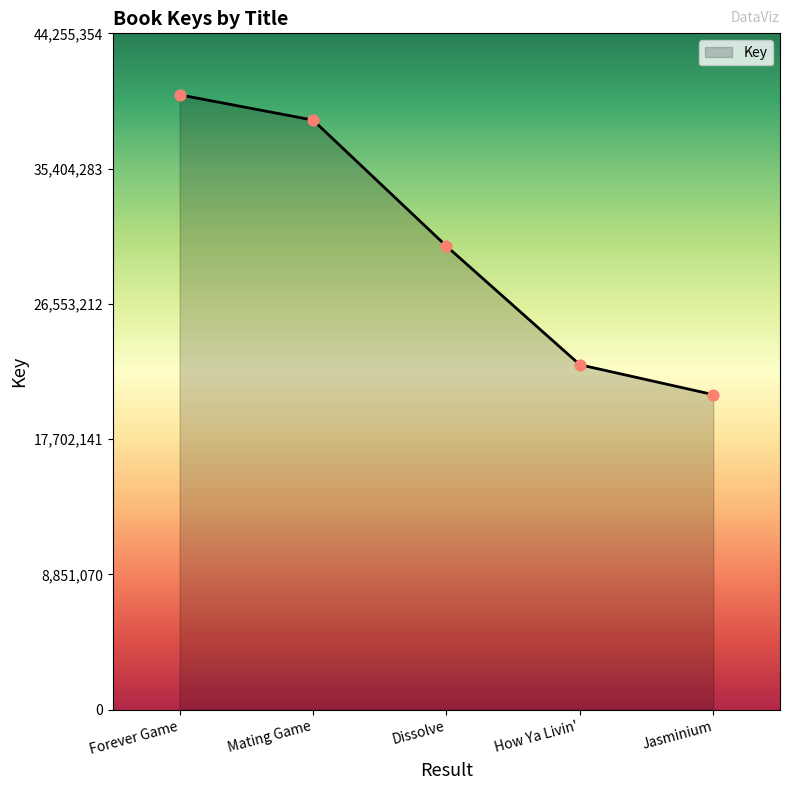

What is the ratio of the value at Mating Game to the value at Forever Game?

1.0